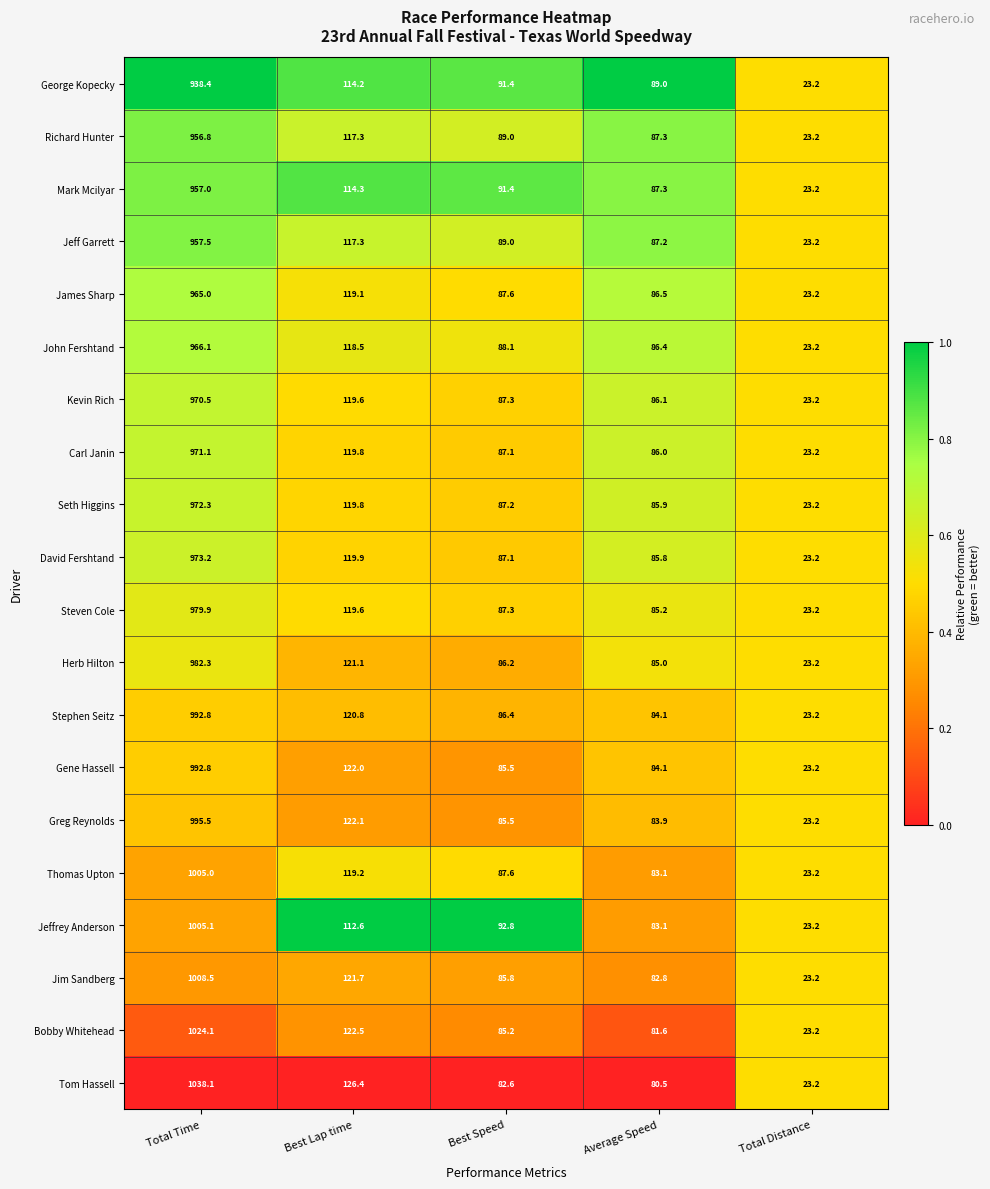

Where does the Tom Hassell series first go above 82?

Total Time